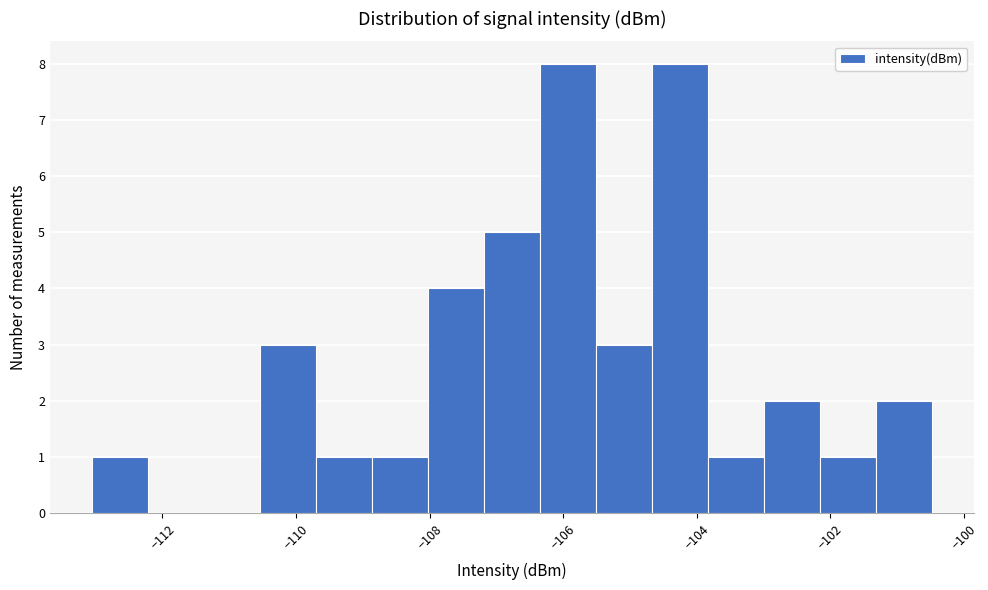

Reading left to right, transcribe this chart: for each bar, give the range it covers on the x-axis and its height. Neither the bar edges nor the heights are printed on the chart, so give them approximately, as read against the axes.

-113.0 to -112.2: 1
-112.2 to -111.4: 0
-111.4 to -110.6: 0
-110.6 to -109.8: 3
-109.8 to -108.8: 1
-108.8 to -108.0: 1
-108.0 to -107.2: 4
-107.2 to -106.4: 5
-106.4 to -105.6: 8
-105.6 to -104.6: 3
-104.6 to -103.8: 8
-103.8 to -103.0: 1
-103.0 to -102.2: 2
-102.2 to -101.4: 1
-101.4 to -100.4: 2